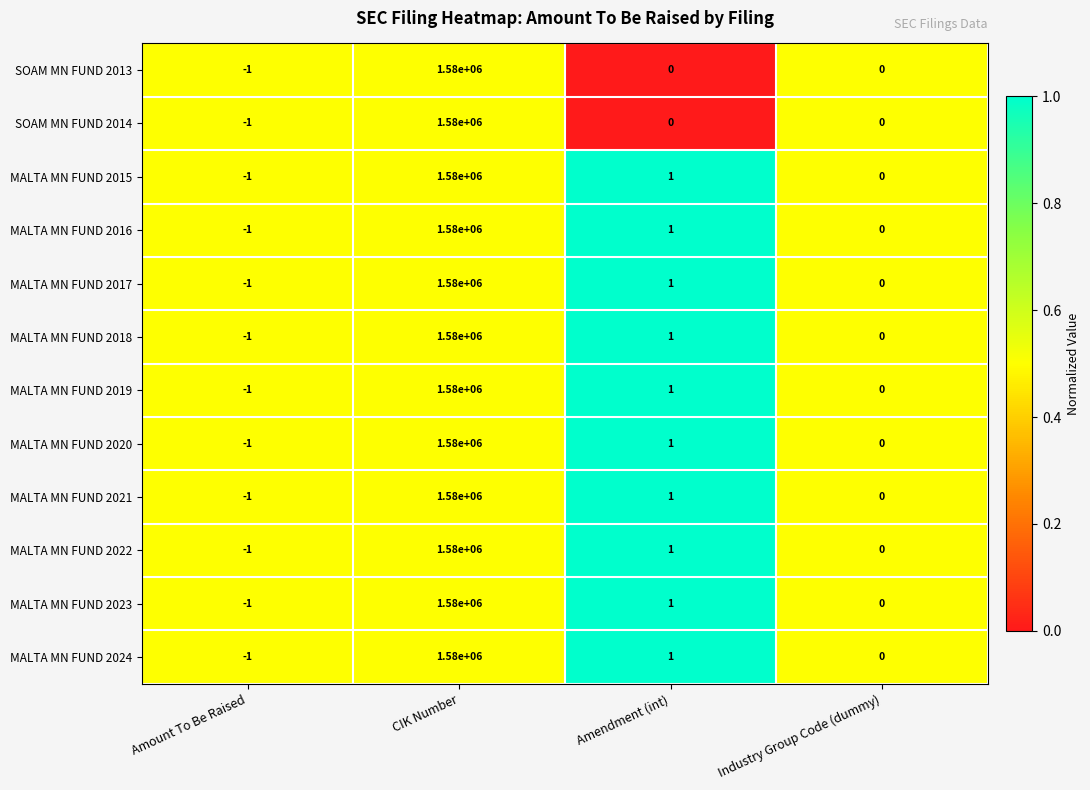

What is the difference between the maximum and minimum values in the MALTA MN FUND 2017 series?

1580001